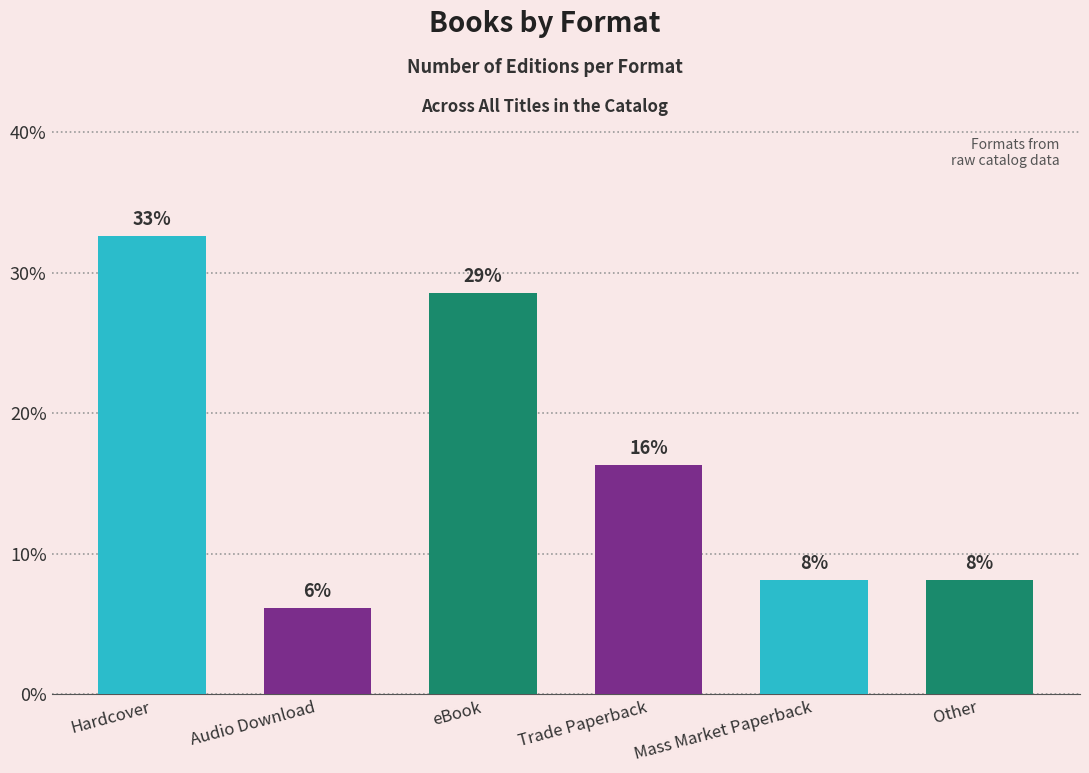

Where does the data first go above 16?

Hardcover